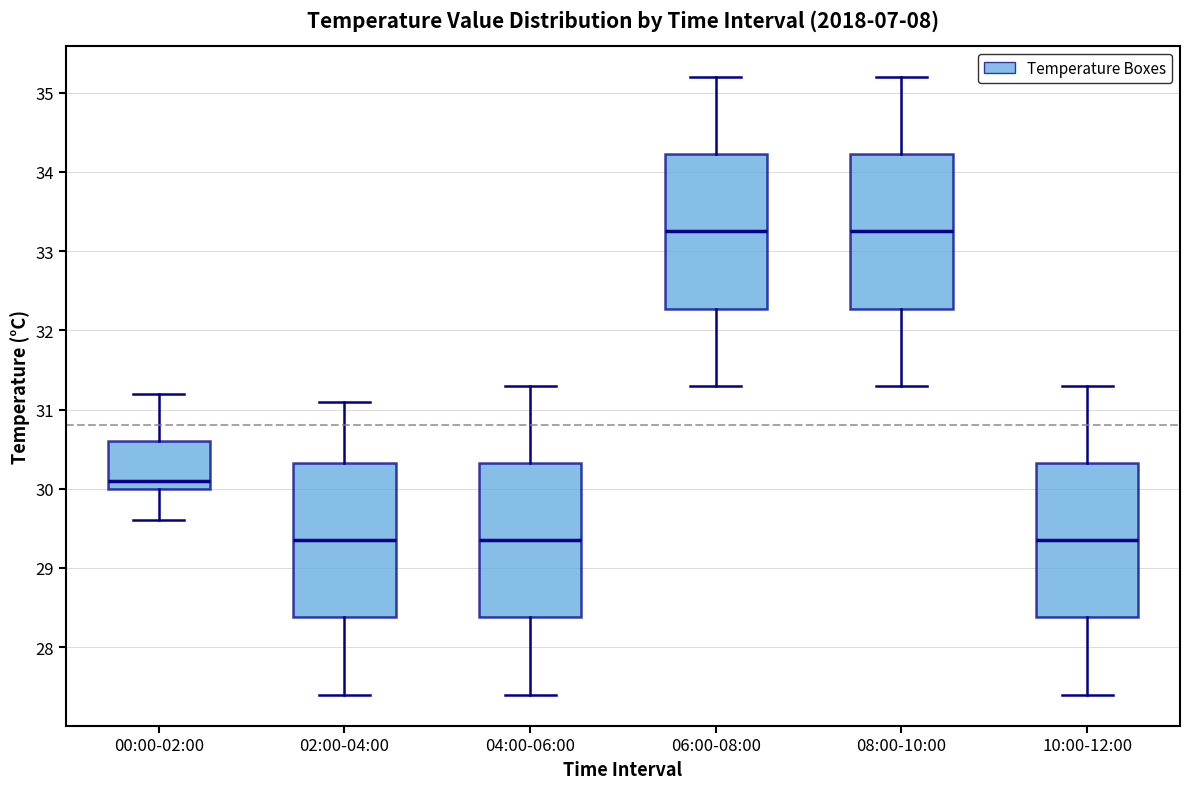

Reading left to right, read every box against the y-axis: the position of its median line, the range the box covers, and the ends of its whiskers. The values are not printed on the chart, so give them approximately, as read against the axis.

00:00-02:00: median 30.1, box 30.0 to 30.6, whiskers 29.6 to 31.2
02:00-04:00: median 29.4, box 28.4 to 30.3, whiskers 27.4 to 31.1
04:00-06:00: median 29.4, box 28.4 to 30.3, whiskers 27.4 to 31.3
06:00-08:00: median 33.3, box 32.3 to 34.2, whiskers 31.3 to 35.2
08:00-10:00: median 33.3, box 32.3 to 34.2, whiskers 31.3 to 35.2
10:00-12:00: median 29.4, box 28.4 to 30.3, whiskers 27.4 to 31.3